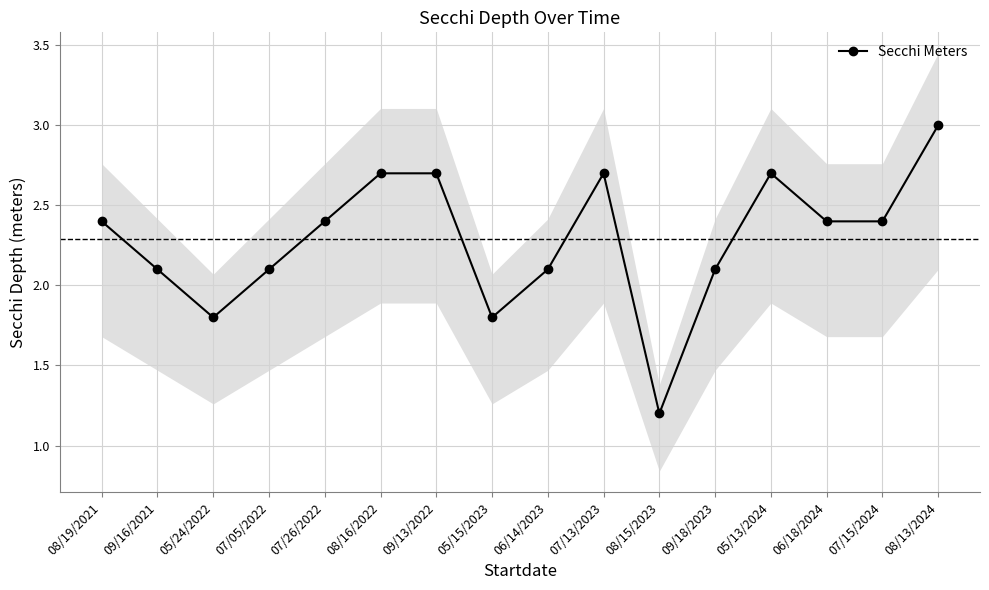

What position from the left is 07/26/2022?

5